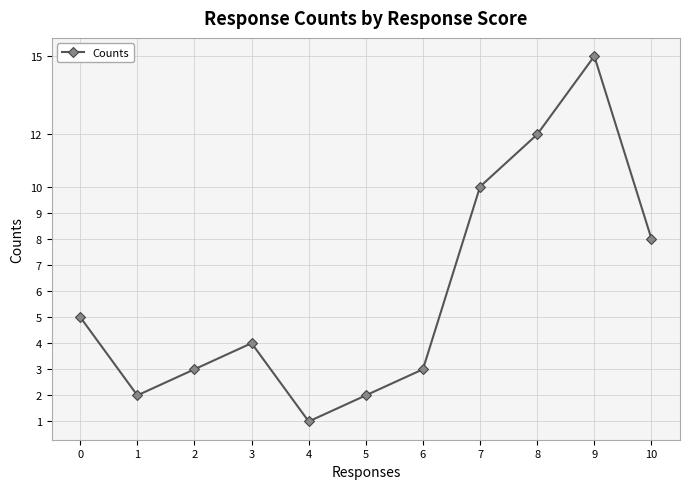

At which label is the value closest to 8?

10